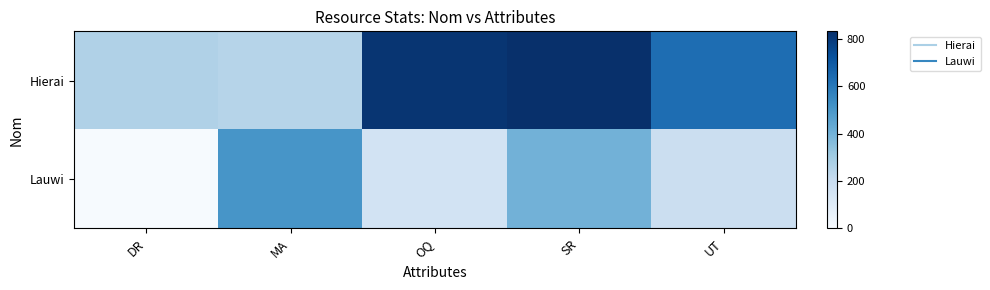

What is the total value across all series at MA?

754